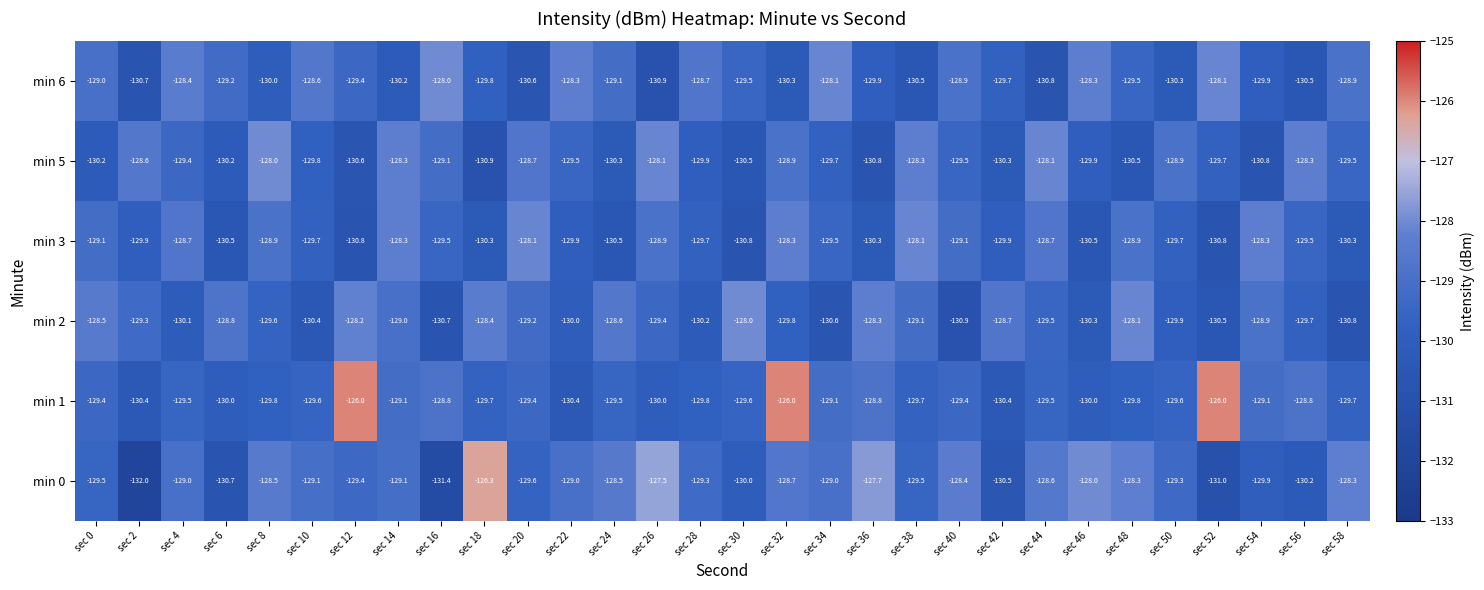

What is the difference between the highest and lowest values at sec 8?

2.0